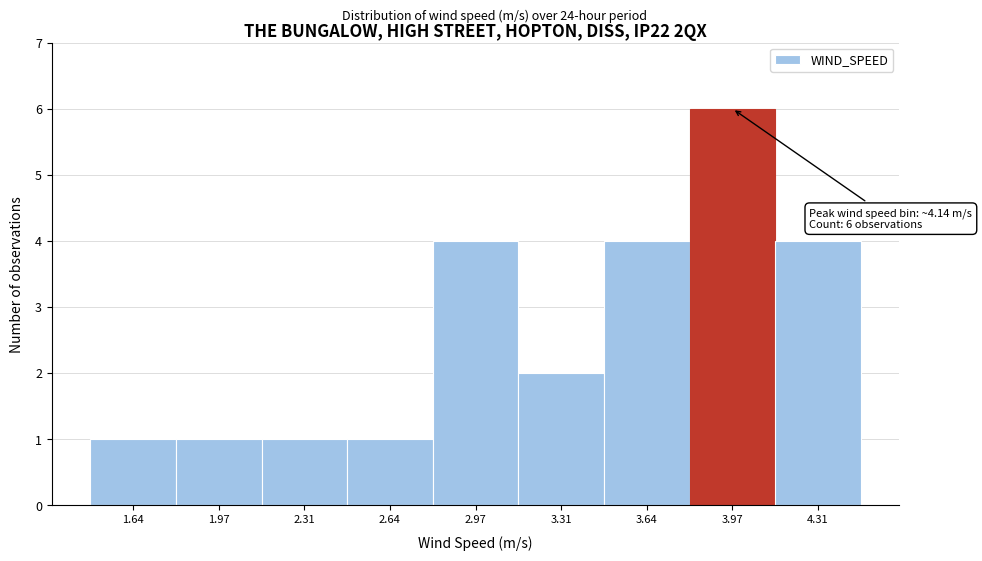

Reading right to left, what are all the values shown in this chart?

4	6	4	2	4	1	1	1	1